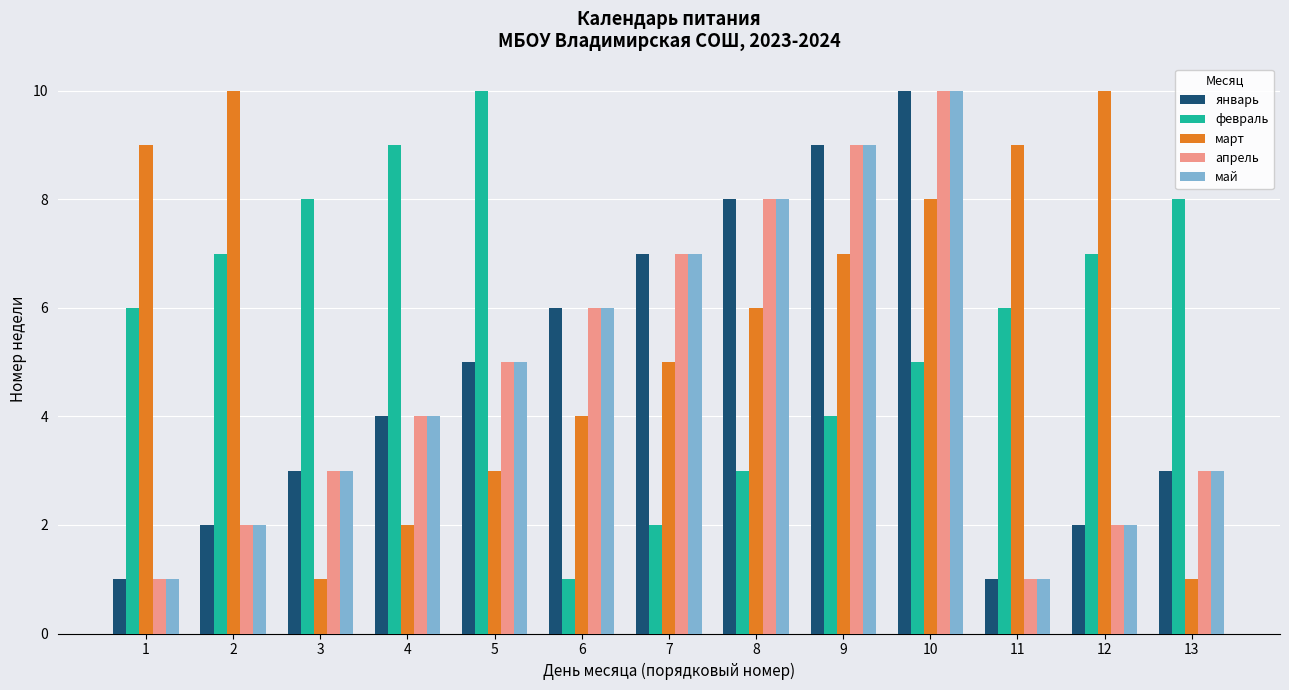

What is the sum of all апрель values?

61